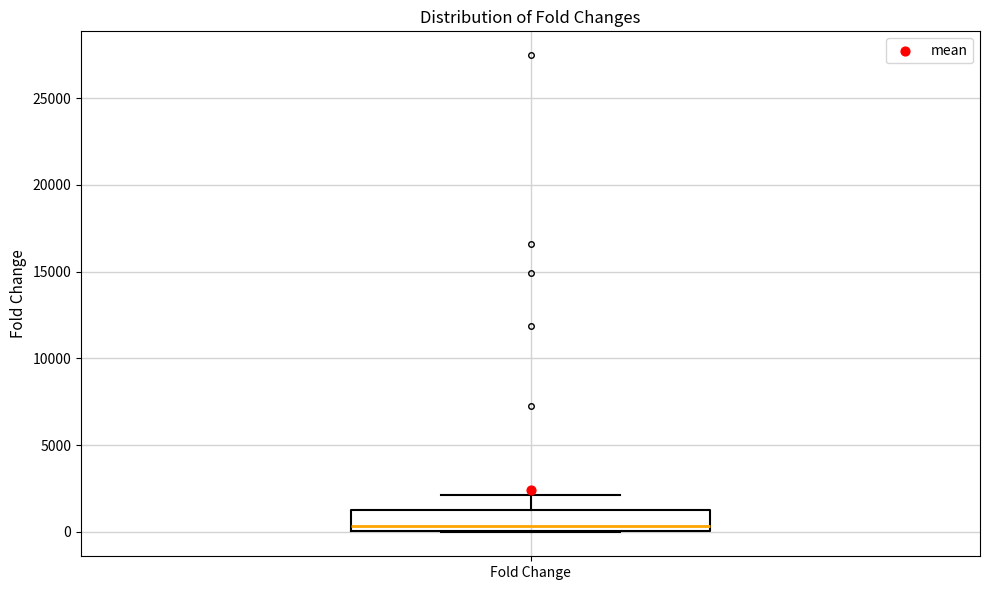

Where does the median line of the box for Fold Change sit on the y-axis? The values are not printed on the chart, so give them approximately, as read against the axis.

500